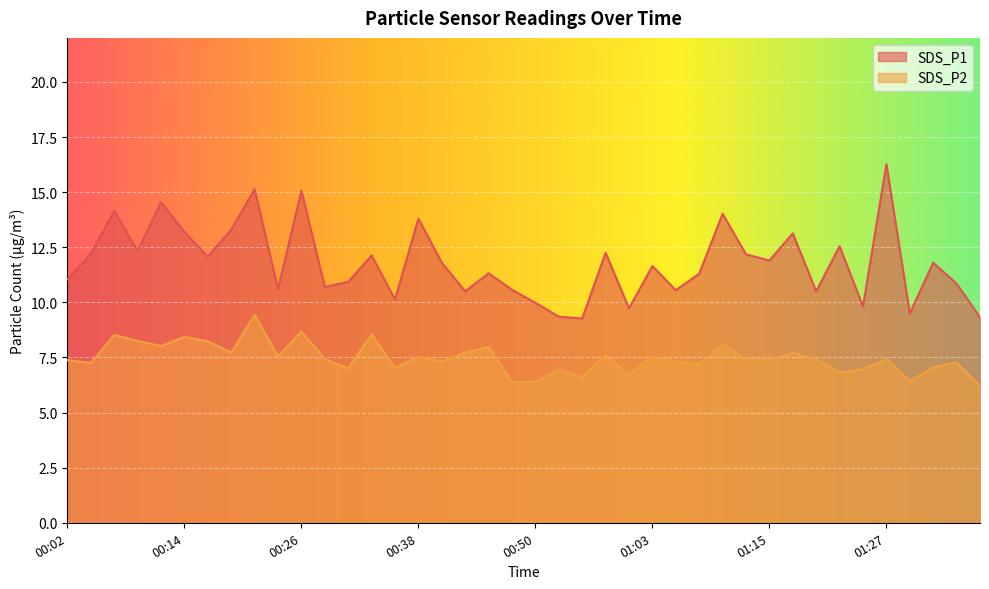

At which label does SDS_P2 reach its minimum?

01:37